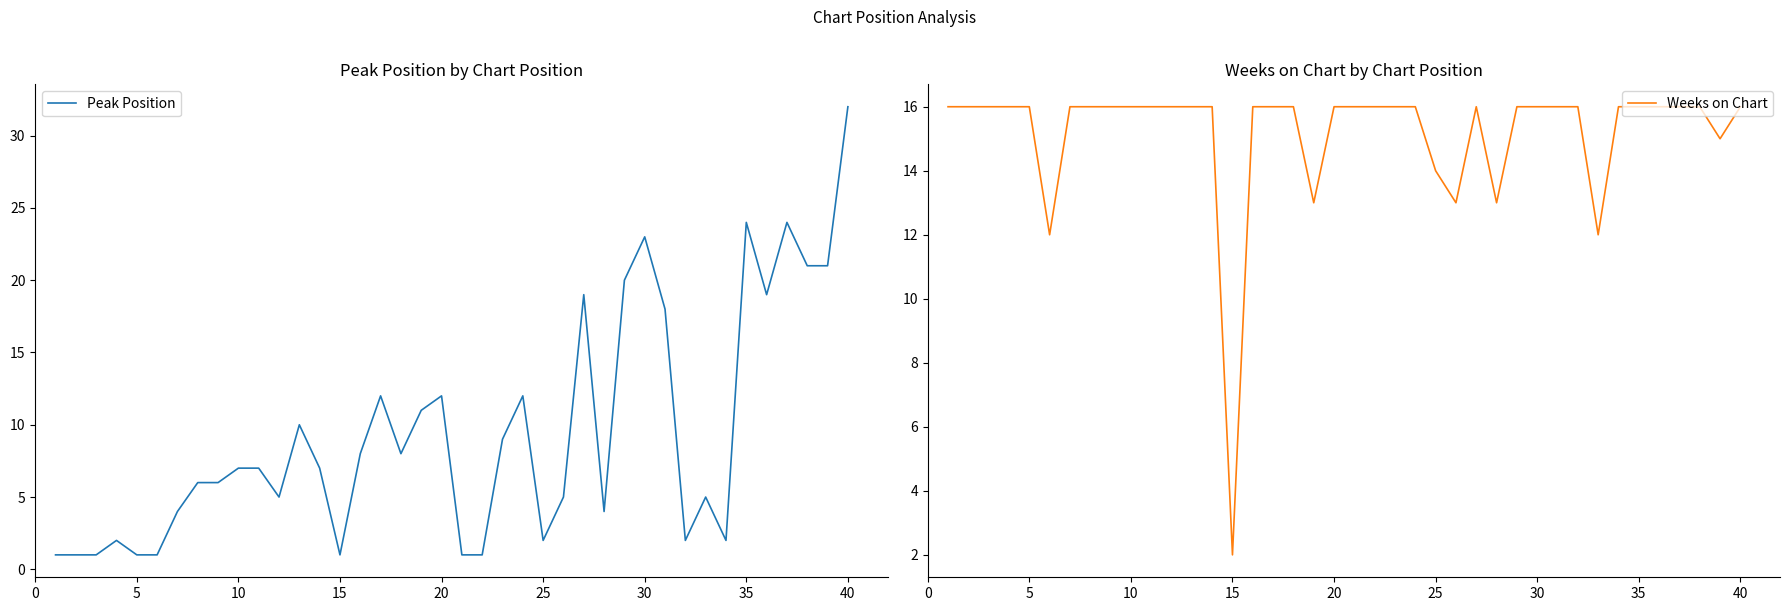

Which series ends up on top after the final intersection of Peak Position and Weeks on Chart?

Peak Position